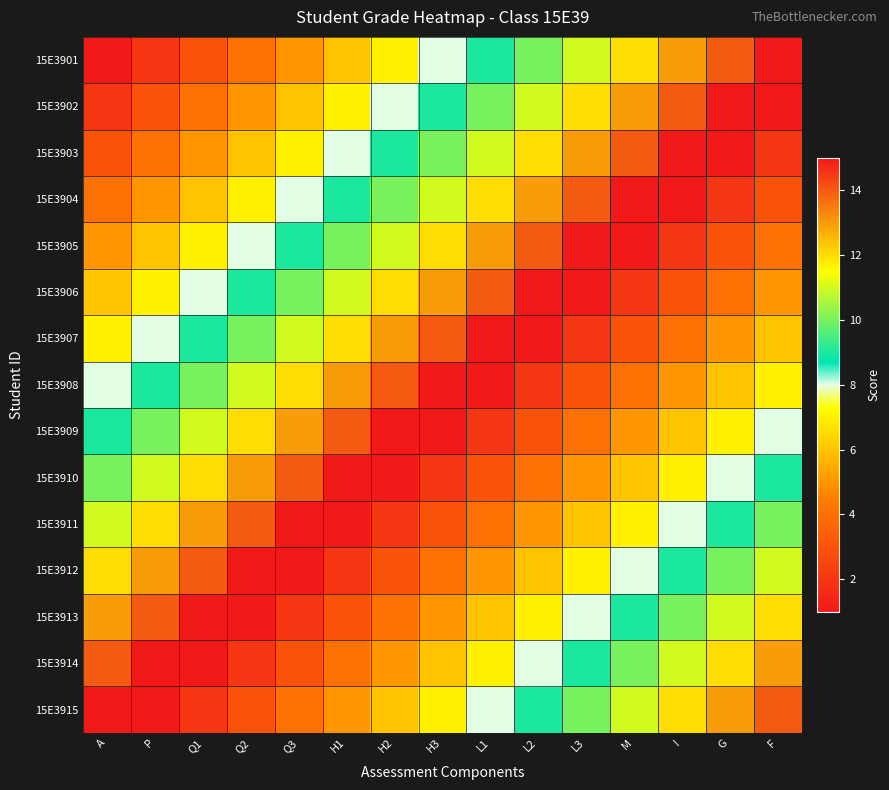

What is the spread (max minus min) of values at L1?

14